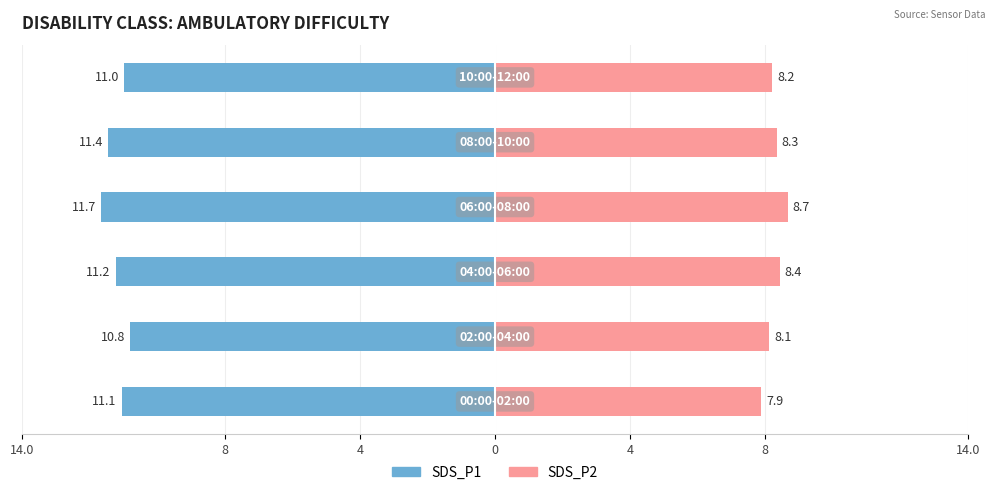

Is the value of SDS_P1 at 8 greater than the value of SDS_P2 at 0?

No